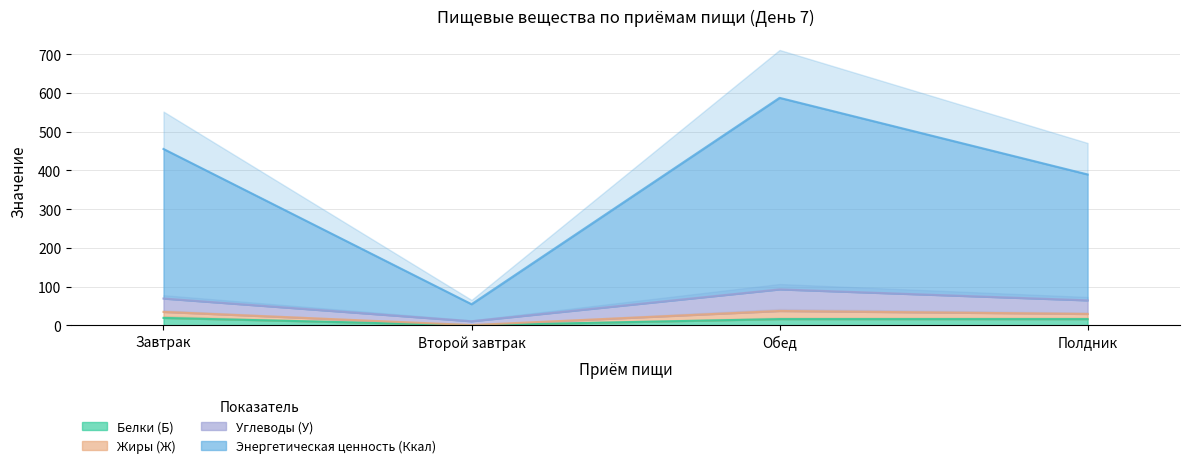

Where does the Энергетическая ценность (Ккал) series first go above 69?

Завтрак